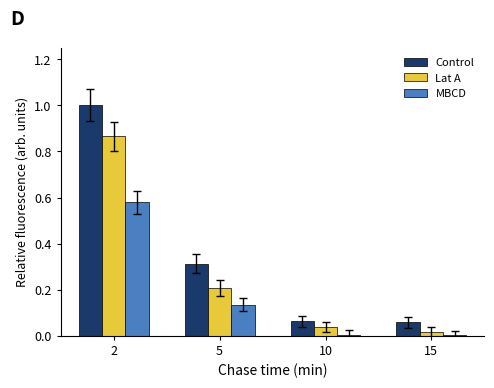

How many groups of bars are there?

4